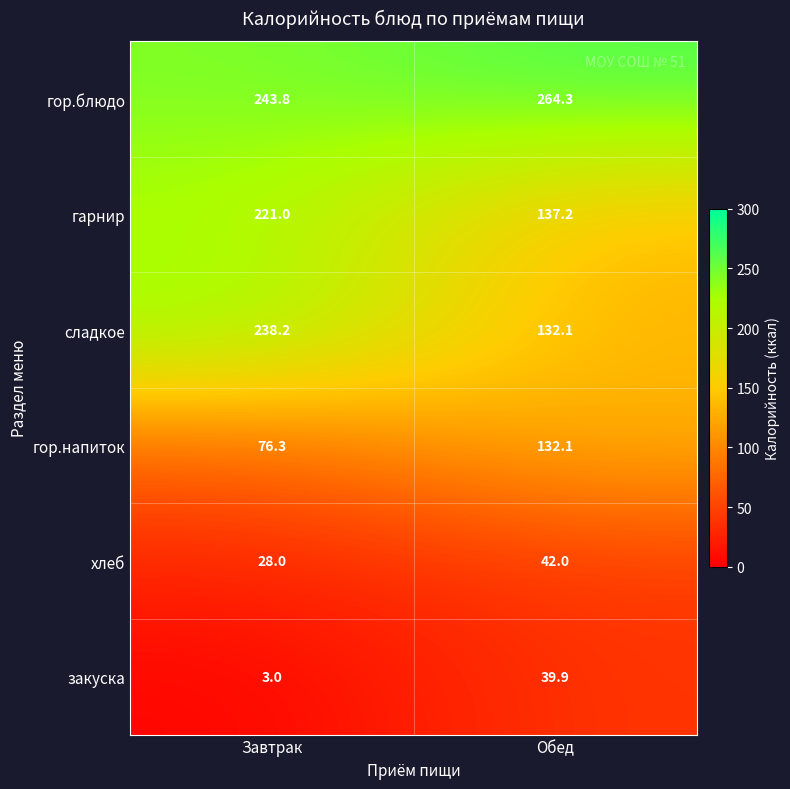

Which category has the highest value in the сладкое series?

Завтрак